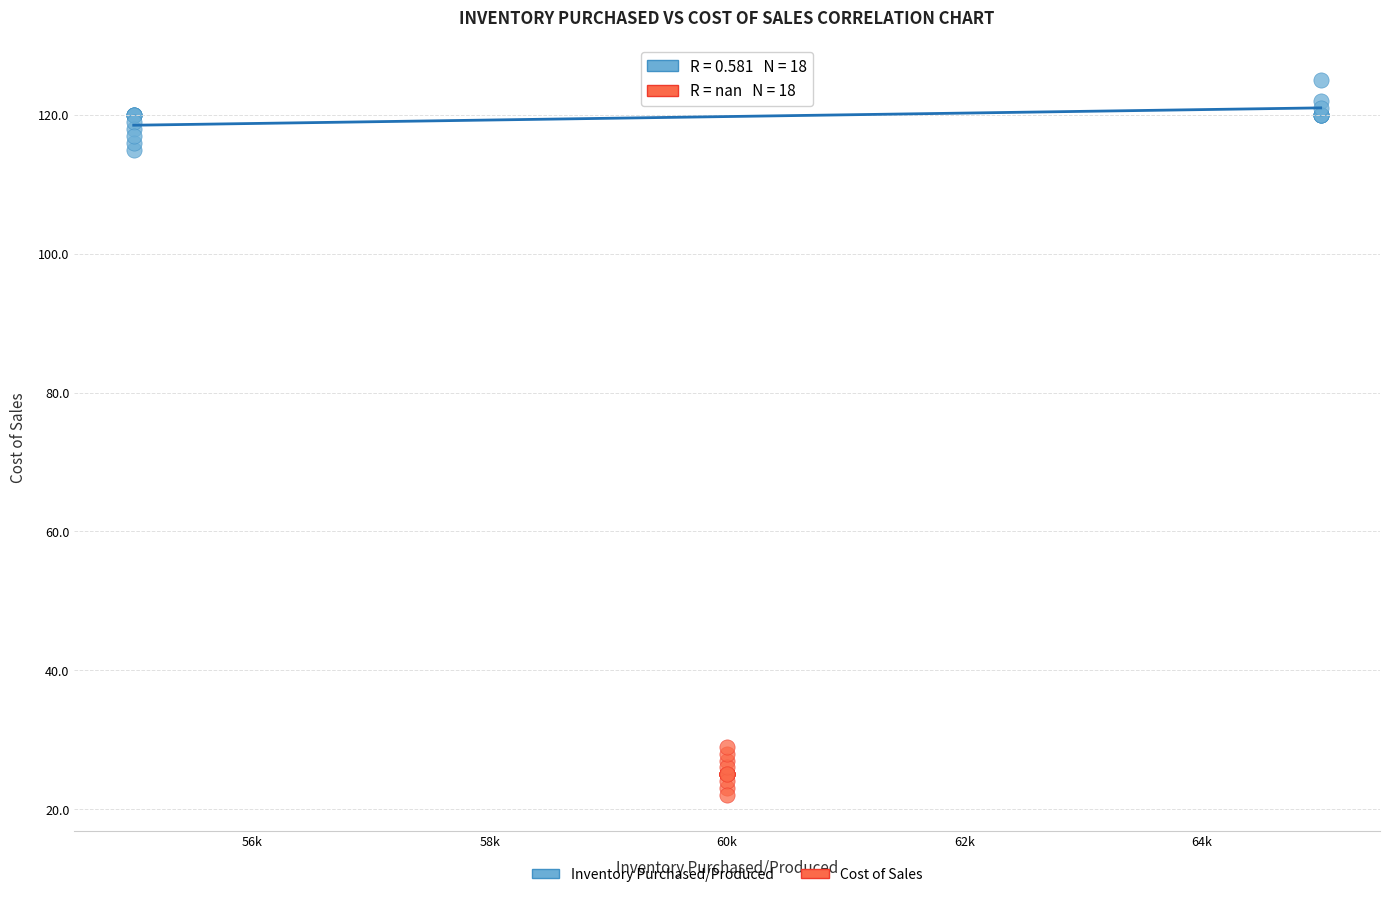

Which series reaches the minimum Y coordinate?

Cost of Sales